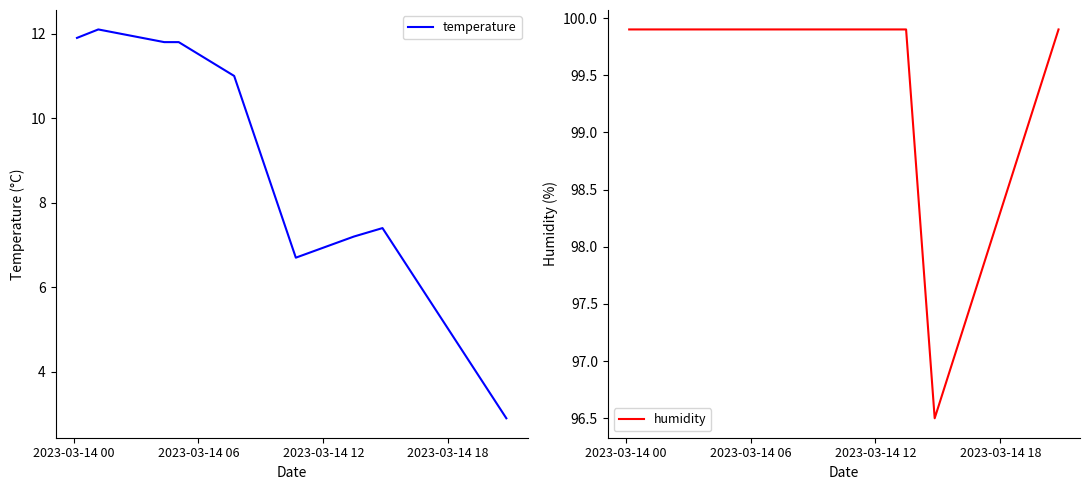

List the series in order of their peak value, highest first.

humidity, temperature